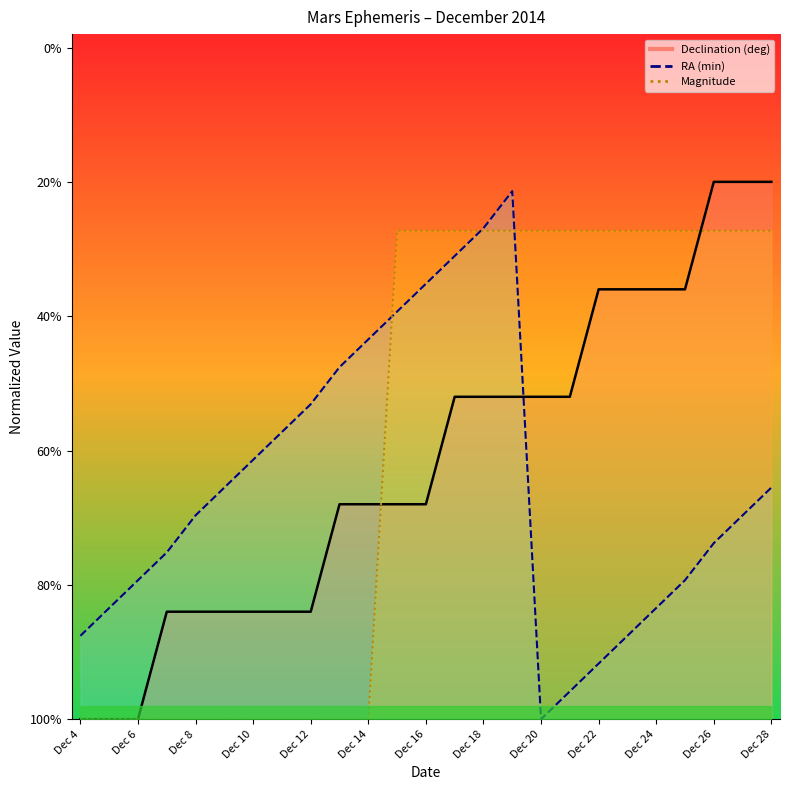

Reading left to right, what are all the values shown in this chart?

Declination (deg): -25.0	-25.0	-25.0	-21.0	-21.0	-21.0	-21.0	-21.0	-21.0	-17.0	-17.0	-17.0	-17.0	-13.0	-13.0	-13.0	-13.0	-13.0	-9.0	-9.0	-9.0	-9.0	-5.0	-5.0	-5.0
RA (min): -21.9	-20.9	-19.8	-18.8	-17.4	-16.4	-15.3	-14.3	-13.3	-11.9	-10.9	-9.8	-8.8	-7.8	-6.7	-5.3	-25.0	-24.0	-22.9	-21.9	-20.9	-19.8	-18.4	-17.4	-16.4
Magnitude: -25.0	-25.0	-25.0	-25.0	-25.0	-25.0	-25.0	-25.0	-25.0	-25.0	-25.0	-6.8	-6.8	-6.8	-6.8	-6.8	-6.8	-6.8	-6.8	-6.8	-6.8	-6.8	-6.8	-6.8	-6.8